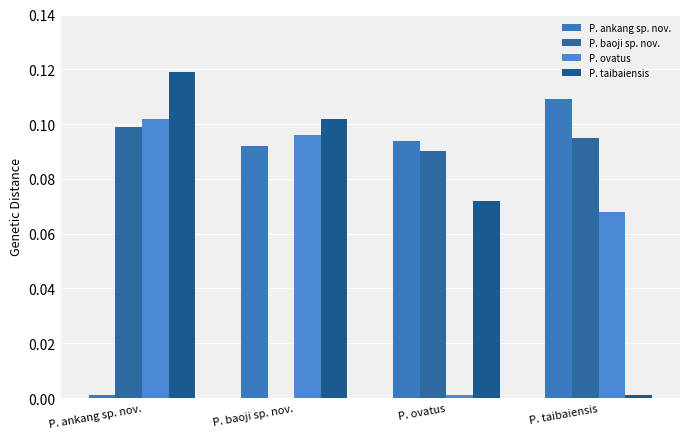

What is the difference between the highest and lowest values at P. ankang sp. nov.?

0.1